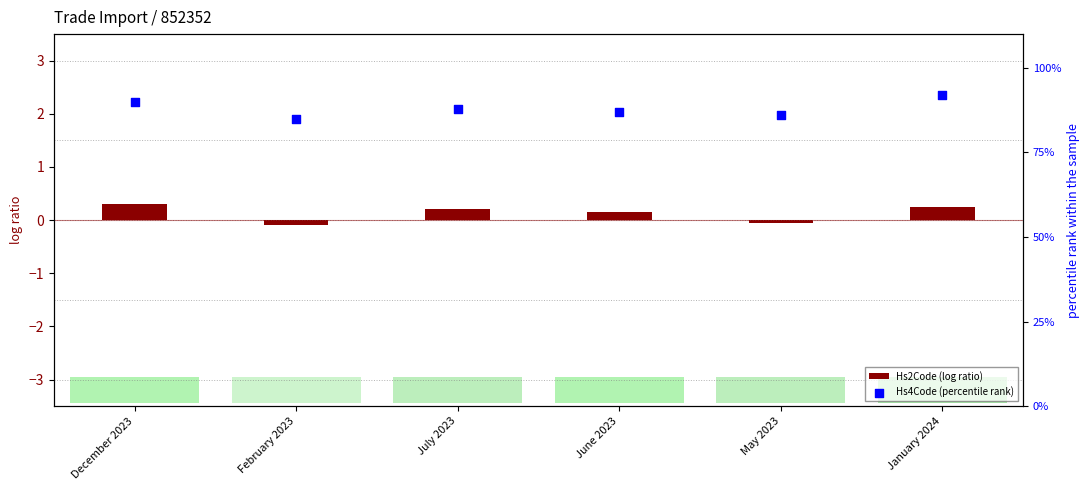

Which series has the widest spread of Y values?

Hs4Code (percentile rank)